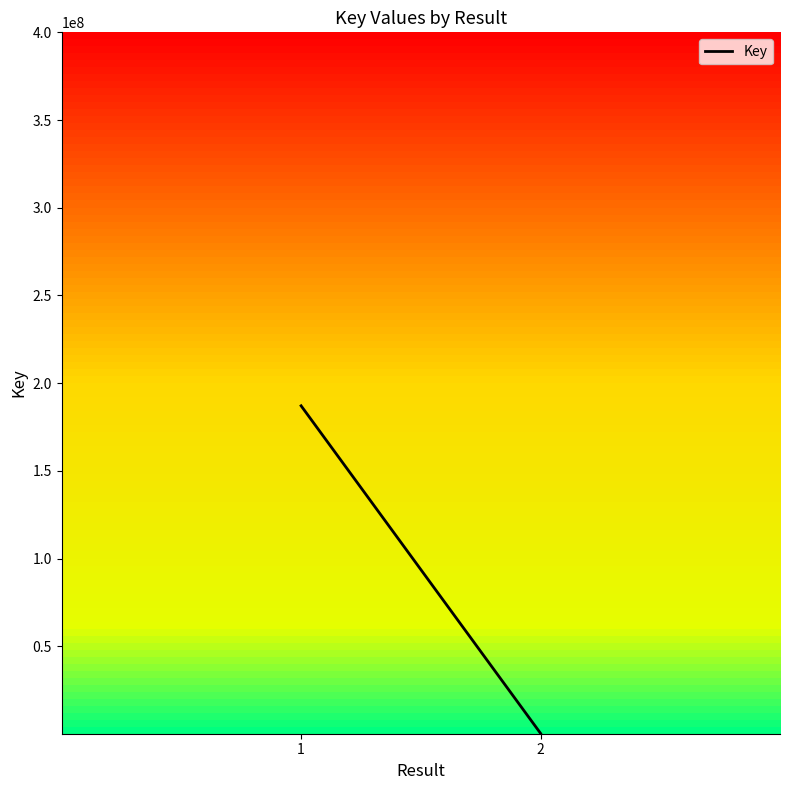

Does the chart have visible grid lines?

No